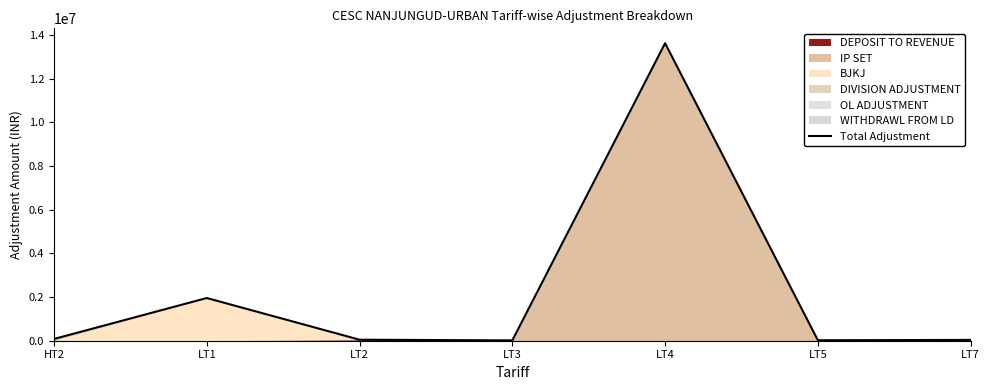

The chart shows a value of 21251.0 at LT5. True or false?

True